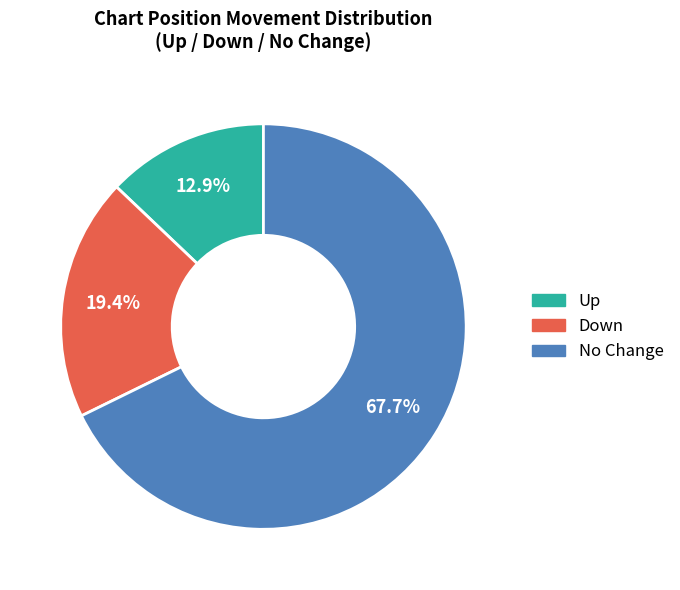

Which category has the biggest portion of the pie?

No Change